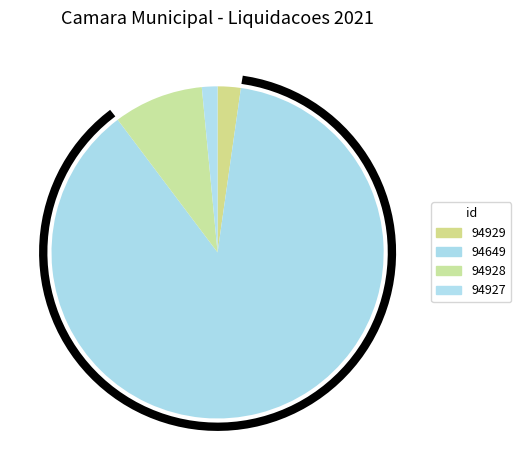

Rank the categories by value from highest to lowest.

94649, 94928, 94929, 94927